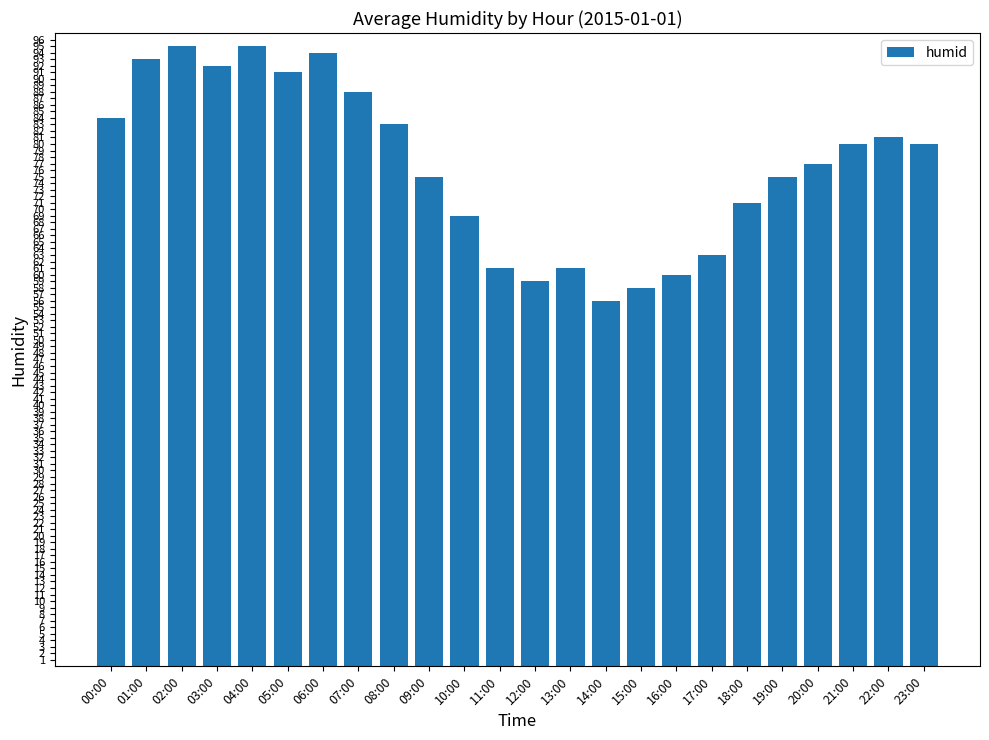

What is the maximum value shown in the chart?

95